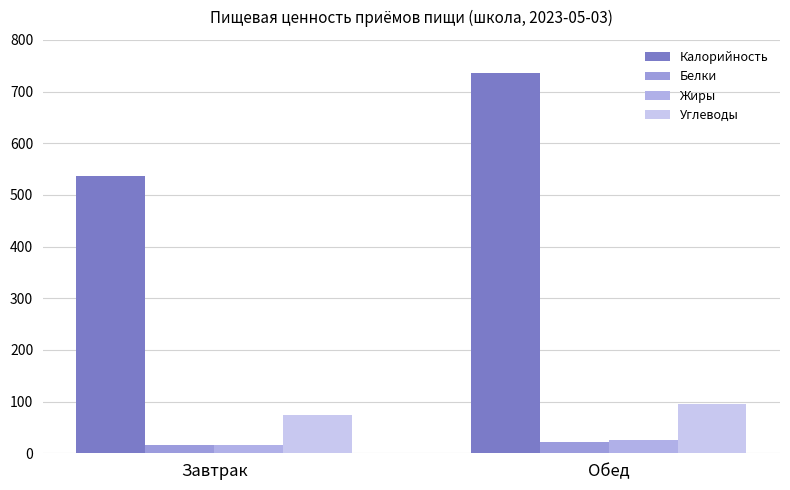

At which label is Белки closest to 19?

Завтрак